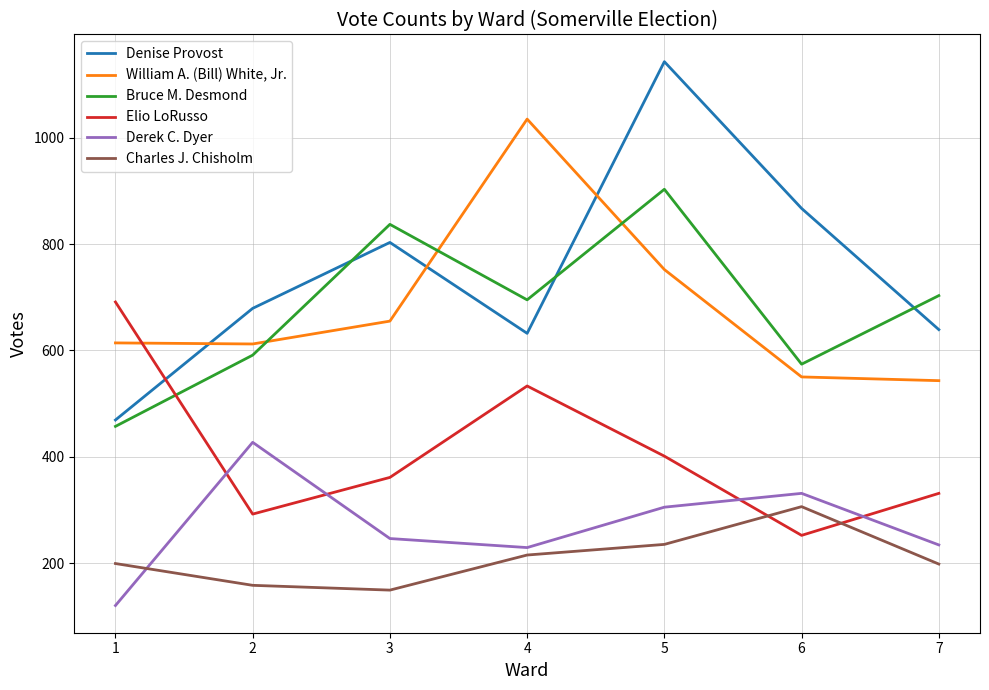

Rank the series by their maximum value, from highest to lowest.

Denise Provost, William A. (Bill) White, Jr., Bruce M. Desmond, Elio LoRusso, Derek C. Dyer, Charles J. Chisholm